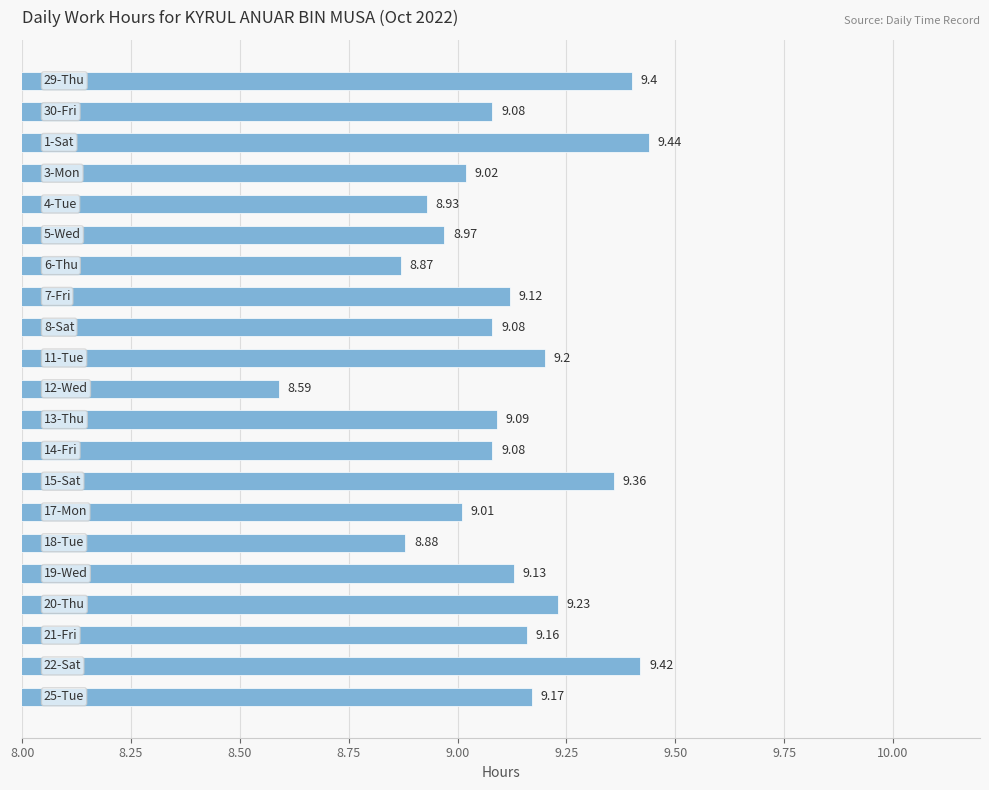

What is the average value?

9.1